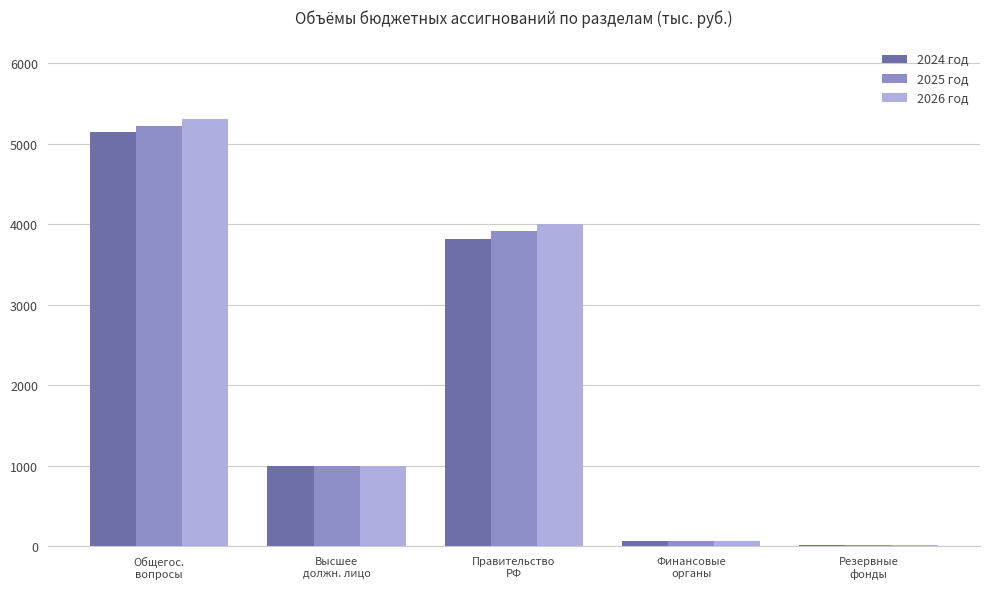

What is the difference between the maximum and second lowest values in the 2025 год series?

5149.8